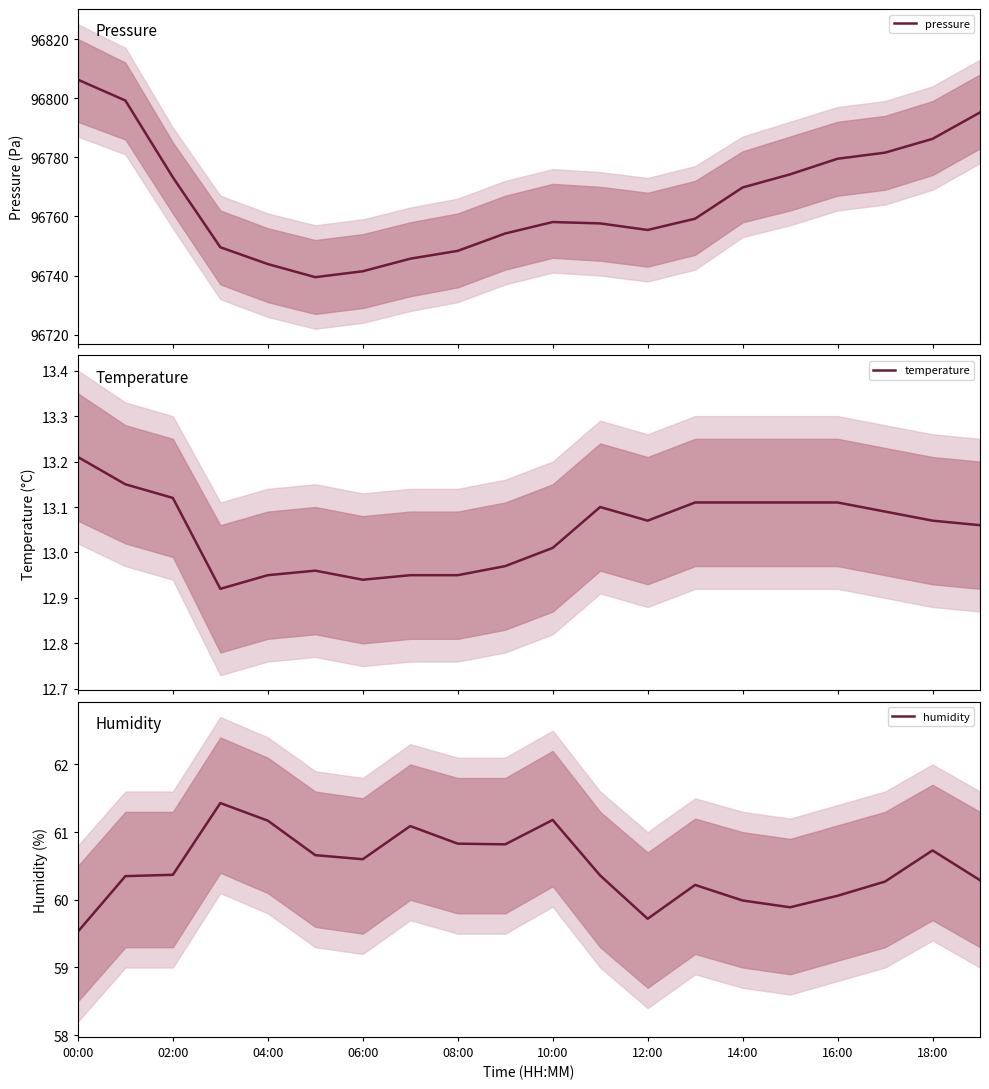

What is the minimum value for pressure?

96739.4